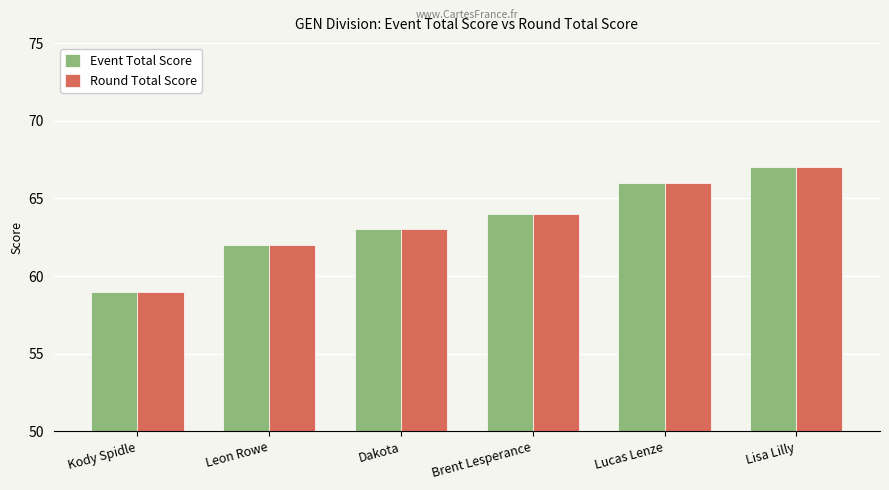

At which label does Round Total Score reach its peak?

Lisa Lilly